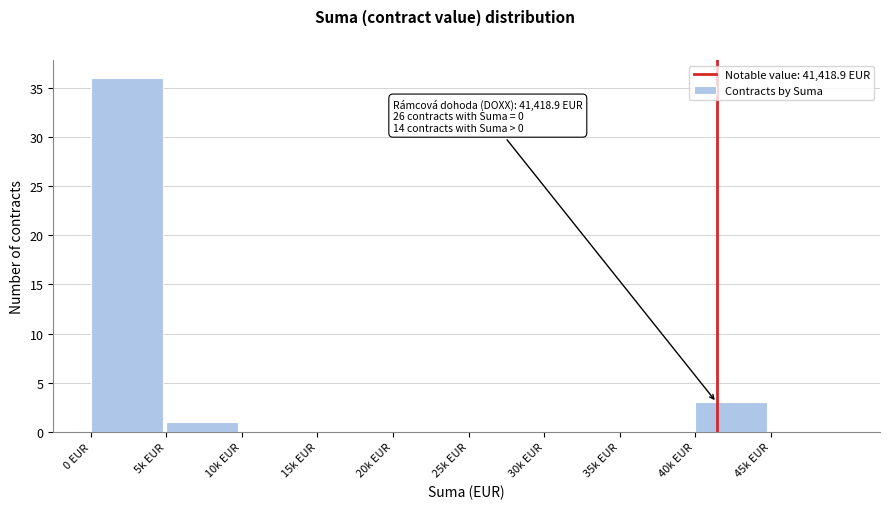

Reading left to right, transcribe all the data shown in this chart.

0 EUR=36	5k EUR=1	10k EUR=0	15k EUR=0	20k EUR=0	25k EUR=0	30k EUR=0	35k EUR=0	40k EUR=3	45k EUR=0